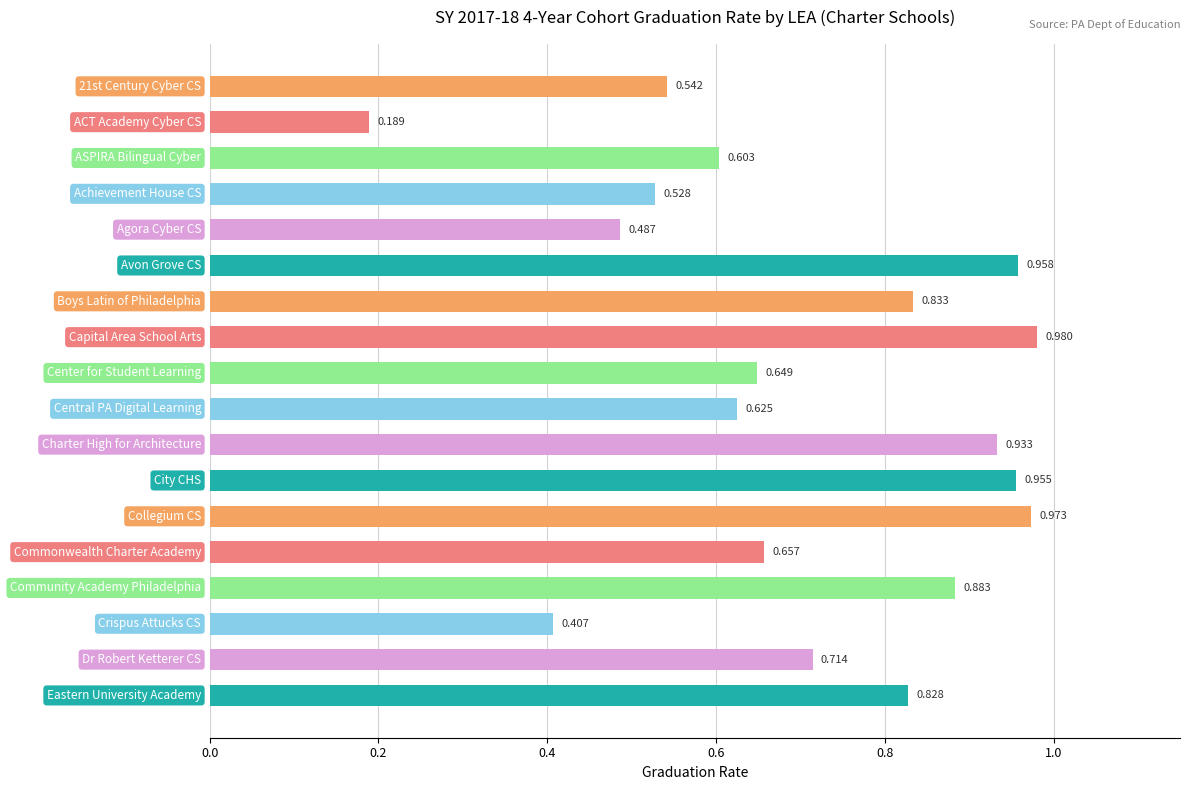

How many bars are there in total?

18